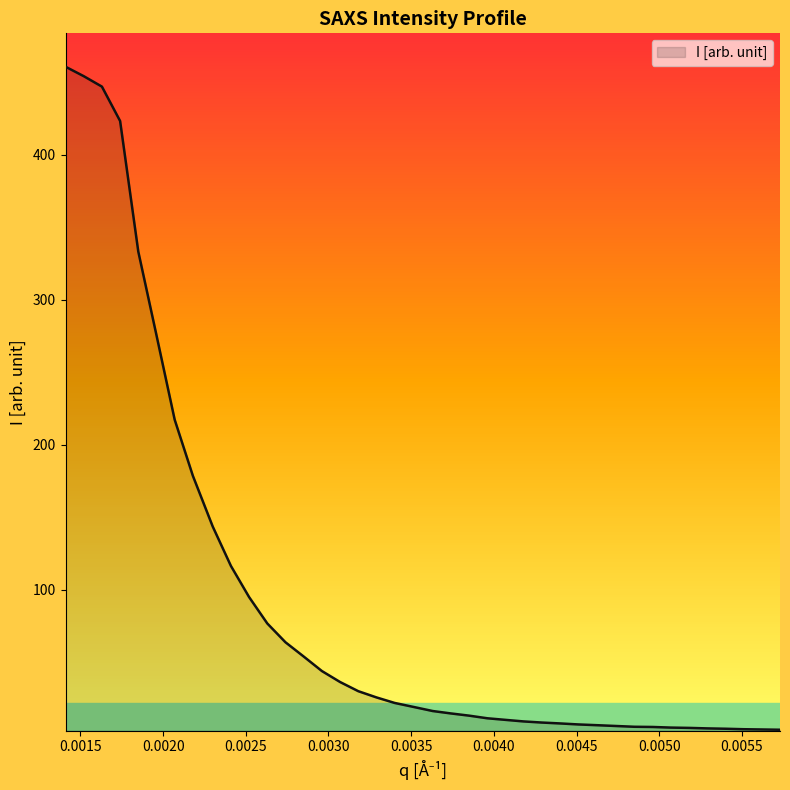

What is the difference between the maximum and minimum values?

457.3